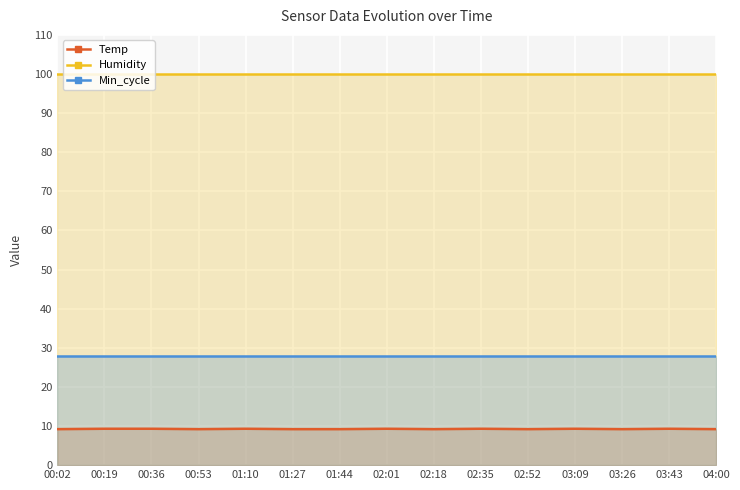

How many interior local valleys does the Temp series have?

4